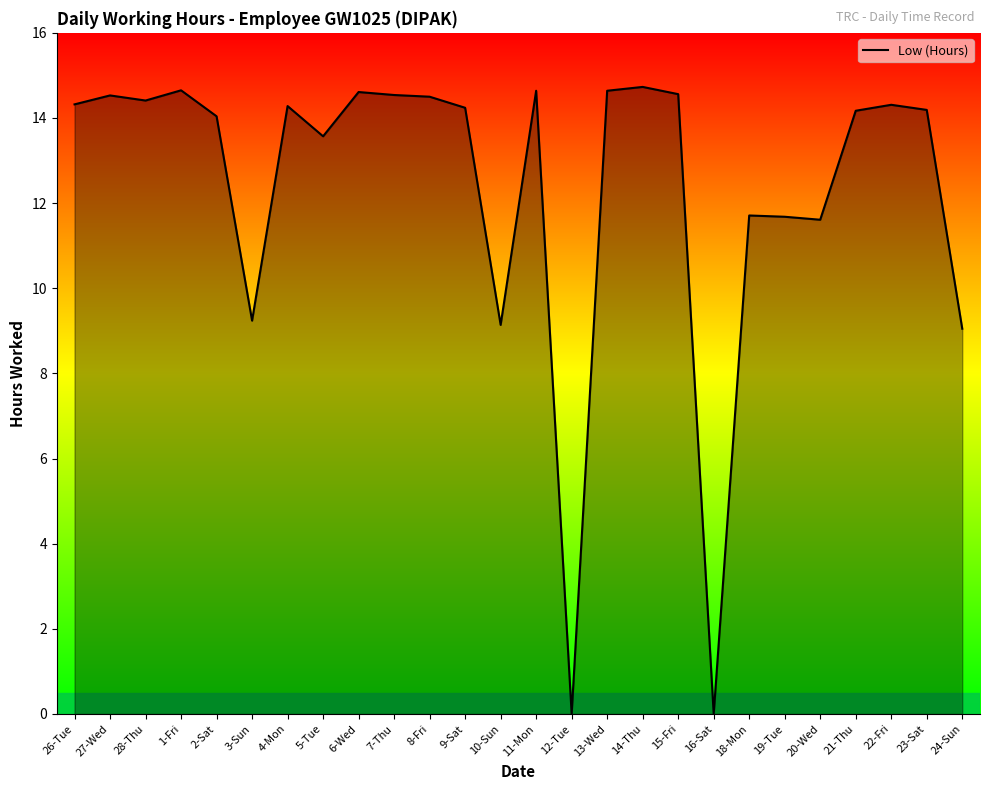

Is it true that the value at 8-Fri is 14.5?

True